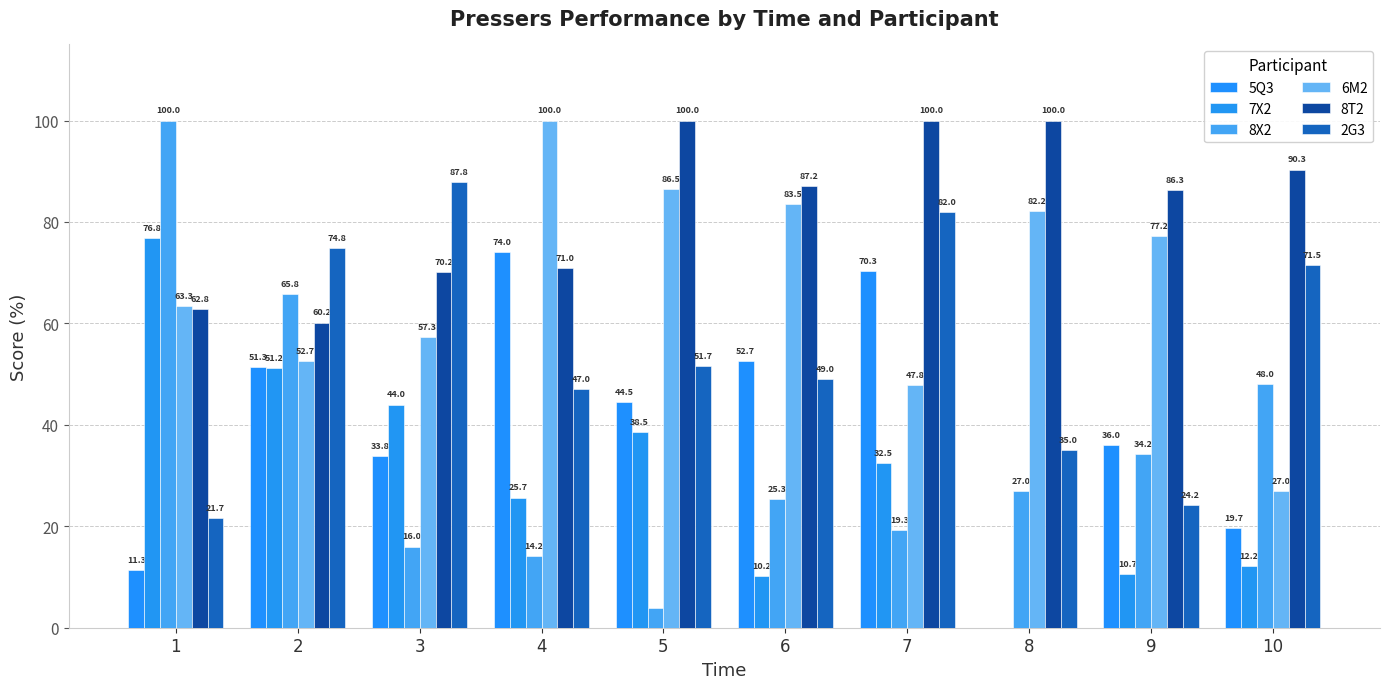

How many values in the 5Q3 series exceed 44?

5